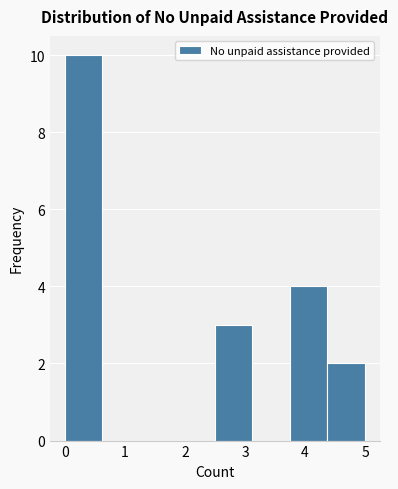

Over which range of the x-axis is the bar tallest?

0.0 to 0.6